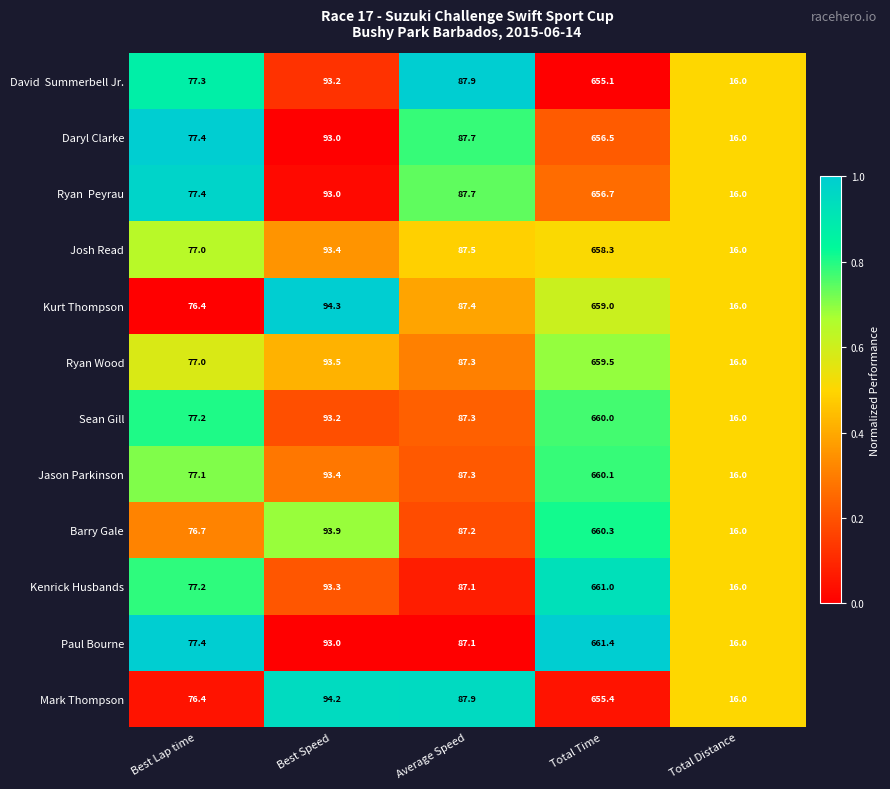

Count the number of data series in this chart.

12